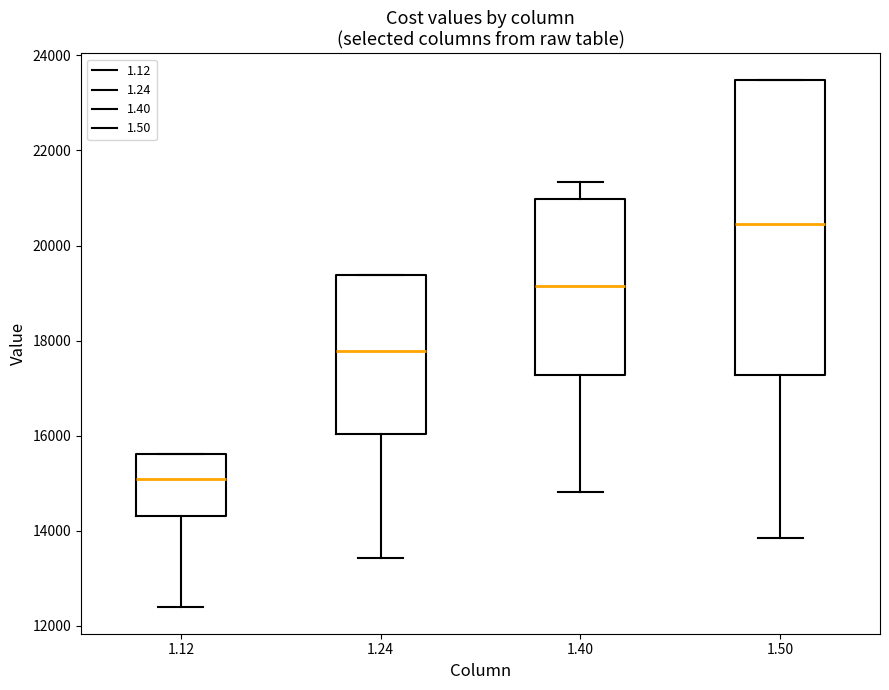

Which box has the highest median line?

1.50